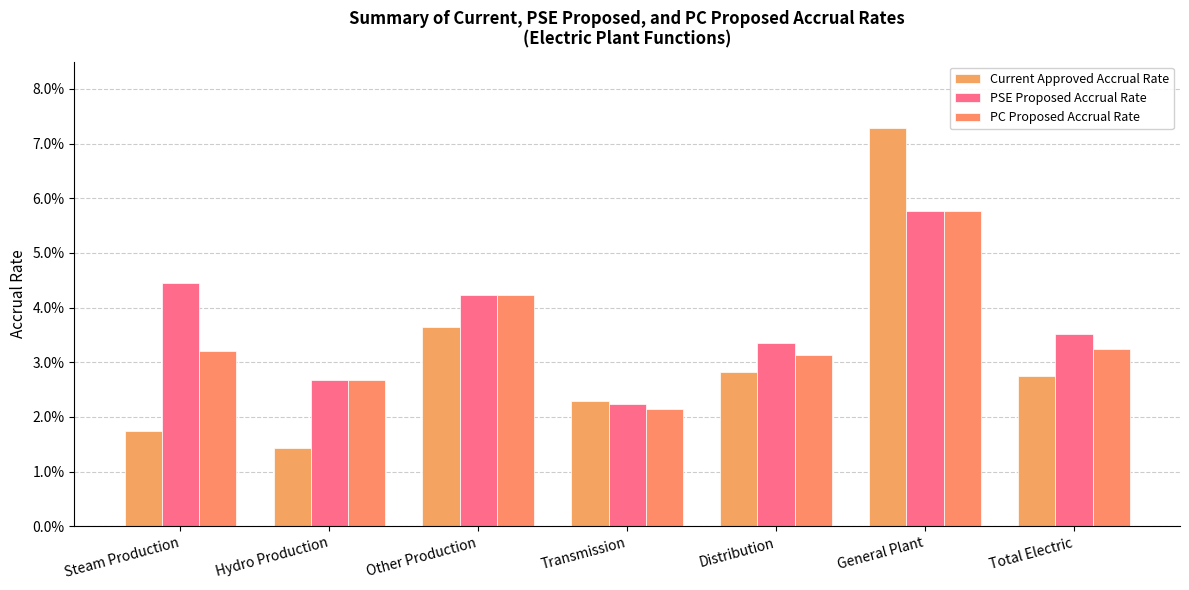

Which series has the largest total across all categories?

PSE Proposed Accrual Rate